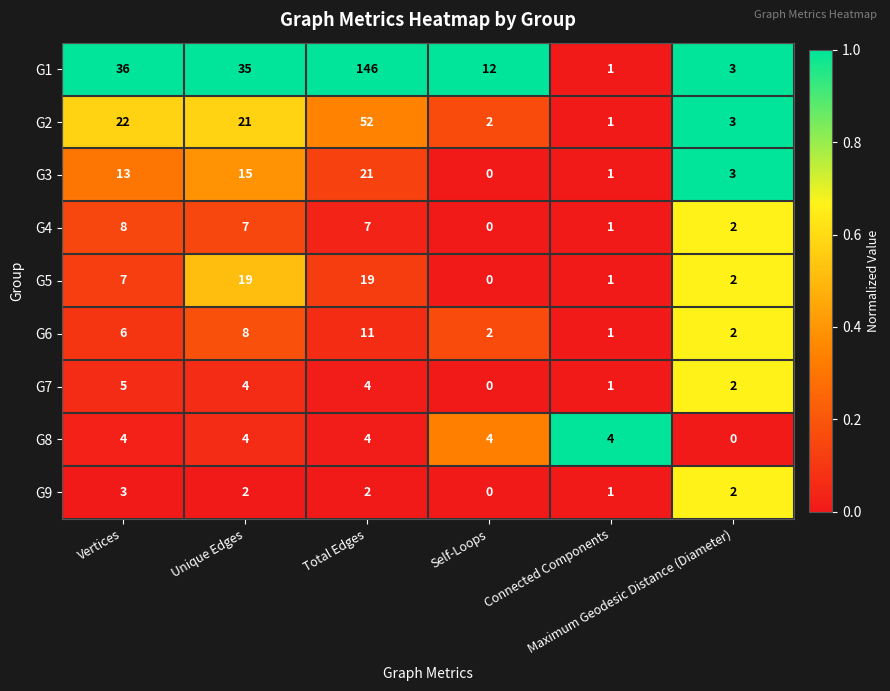

What is the total value across all series at Total Edges?

266